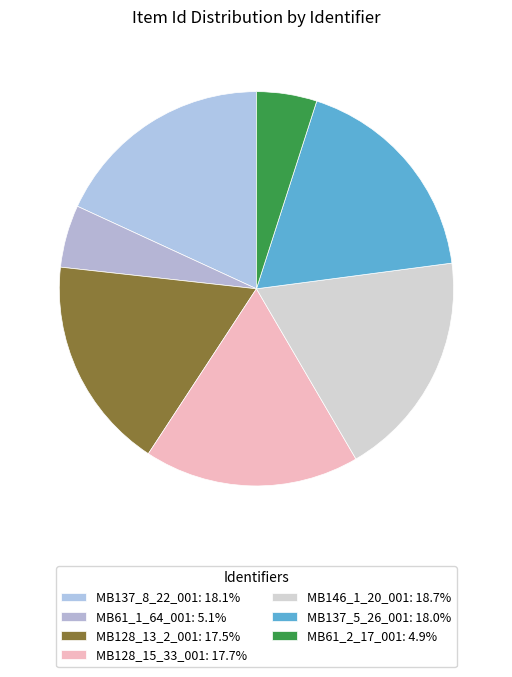

Is it true that MB128_15_33_001 is 18% of the pie?

True